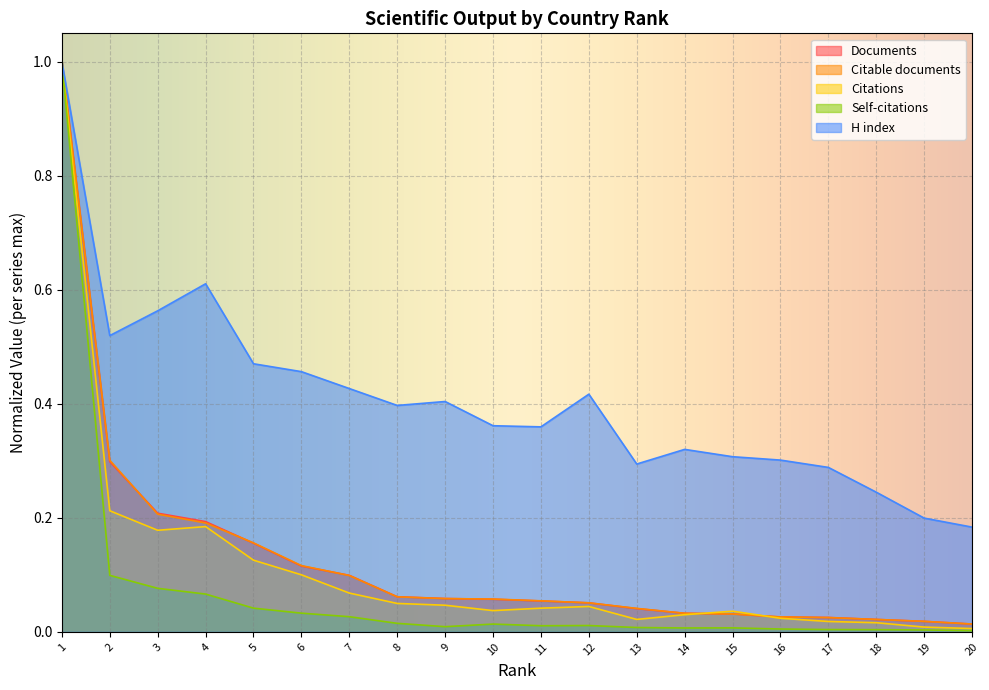

Reading left to right, transcribe all the data shown in this chart.

Documents: 1=1.0	2=0.3	3=0.2	4=0.2	5=0.2	6=0.1	7=0.1	8=0.1	9=0.1	10=0.1	11=0.1	12=0.1	13=0.0	14=0.0	15=0.0	16=0.0	17=0.0	18=0.0	19=0.0	20=0.0
Citable documents: 1=1.0	2=0.3	3=0.2	4=0.2	5=0.2	6=0.1	7=0.1	8=0.1	9=0.1	10=0.1	11=0.1	12=0.1	13=0.0	14=0.0	15=0.0	16=0.0	17=0.0	18=0.0	19=0.0	20=0.0
Citations: 1=1.0	2=0.2	3=0.2	4=0.2	5=0.1	6=0.1	7=0.1	8=0.0	9=0.0	10=0.0	11=0.0	12=0.0	13=0.0	14=0.0	15=0.0	16=0.0	17=0.0	18=0.0	19=0.0	20=0.0
Self-citations: 1=1.0	2=0.1	3=0.1	4=0.1	5=0.0	6=0.0	7=0.0	8=0.0	9=0.0	10=0.0	11=0.0	12=0.0	13=0.0	14=0.0	15=0.0	16=0.0	17=0.0	18=0.0	19=0.0	20=0.0
H index: 1=1.0	2=0.5	3=0.6	4=0.6	5=0.5	6=0.5	7=0.4	8=0.4	9=0.4	10=0.4	11=0.4	12=0.4	13=0.3	14=0.3	15=0.3	16=0.3	17=0.3	18=0.2	19=0.2	20=0.2